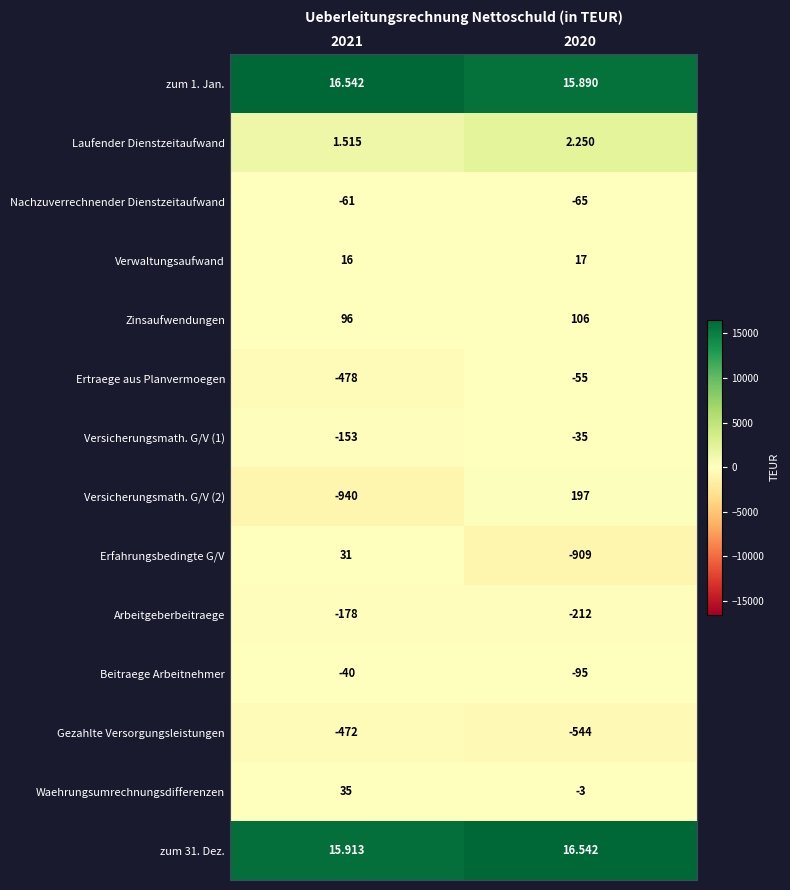

Which series has the largest total across all categories?

Zinsaufwendungen